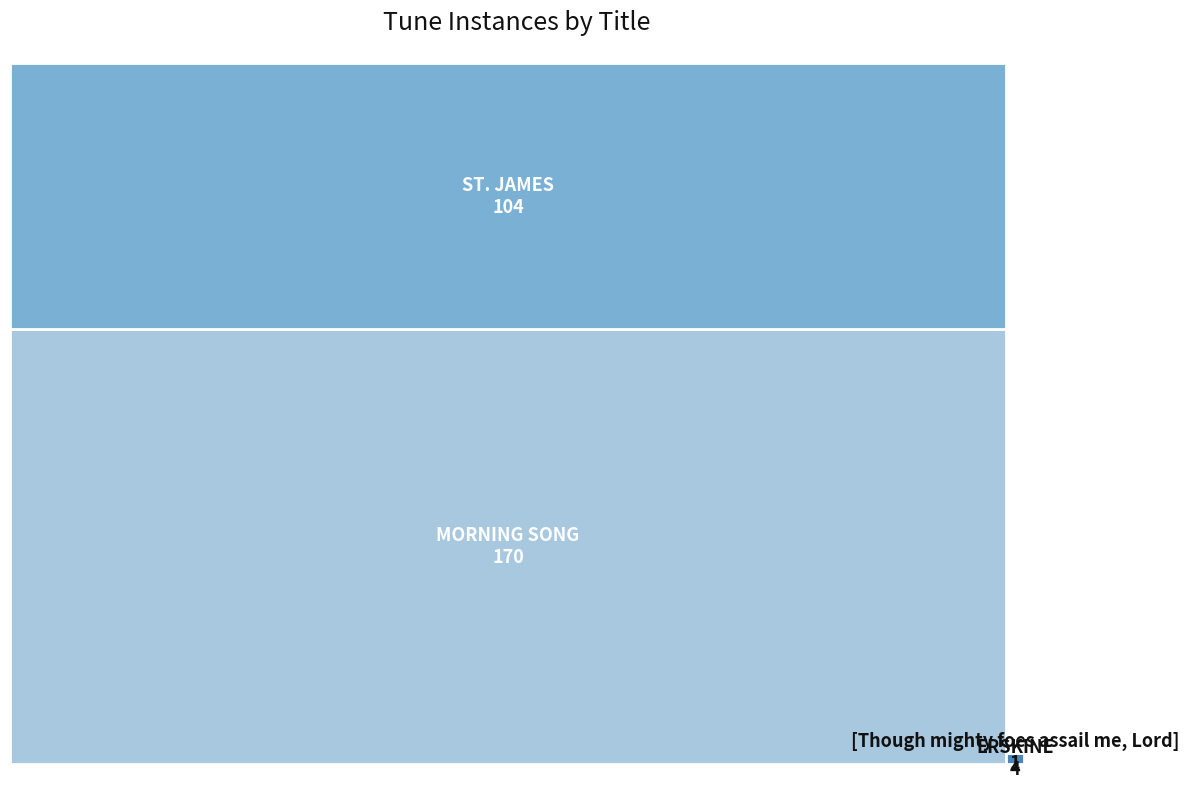

Reading left to right, extract all data points from this chart.

4	104	1	170